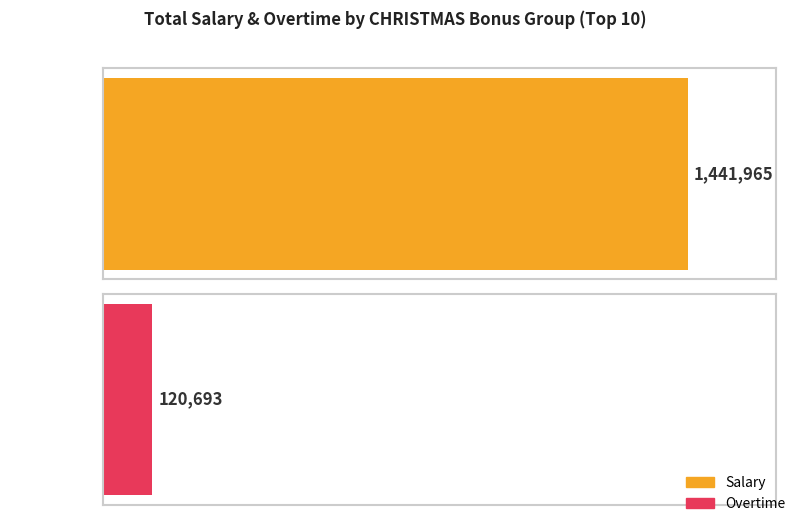

How many series are shown in this chart?

2